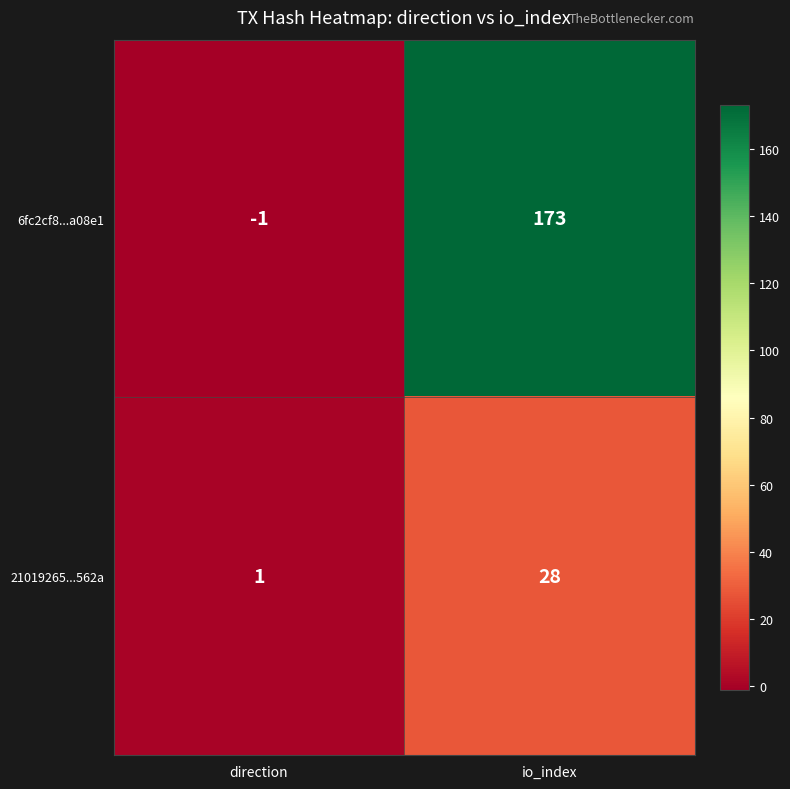

True or false: 6fc2cf8...a08e1 has a value of 173 at io_index.

True